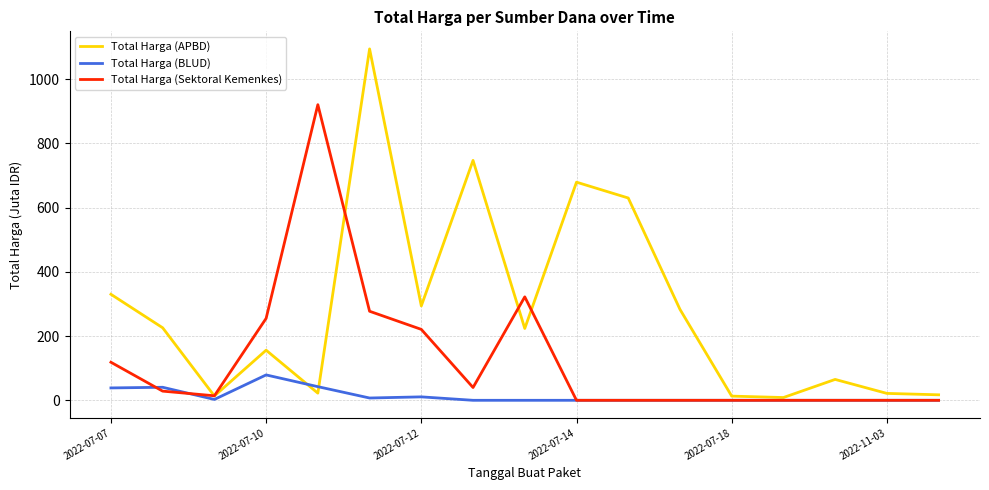

Rank the series by their average value, from highest to lowest.

Total Harga (APBD), Total Harga (Sektoral Kemenkes), Total Harga (BLUD)